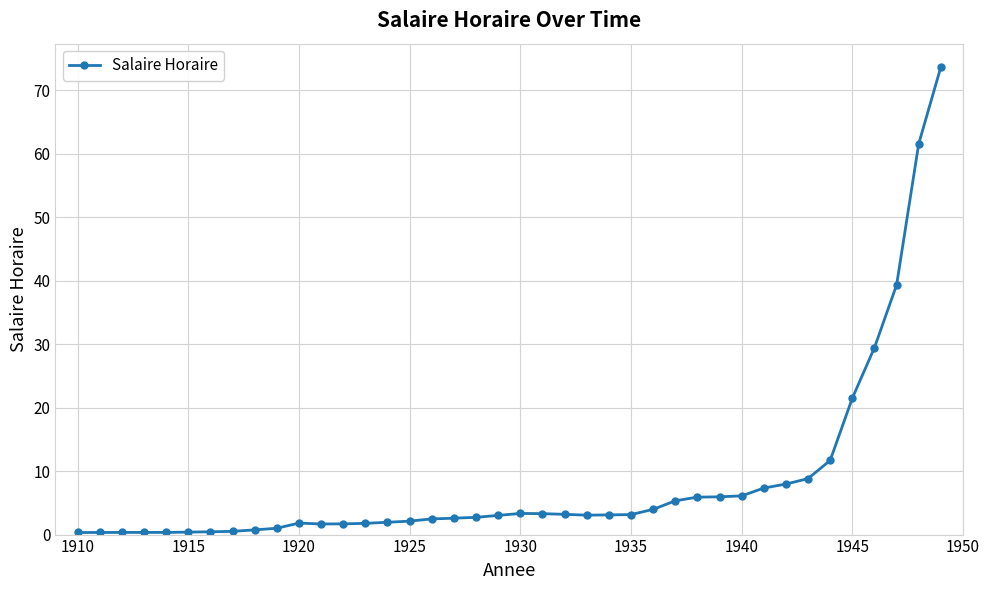

True or false: there are more than 1 points higher than both neighbors.

True